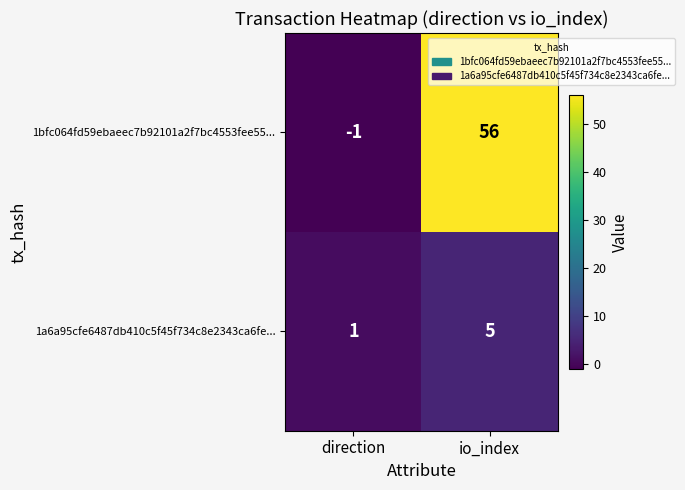

Which series has the largest total across all categories?

1bfc064fd59ebaeec7b92101a2f7bc4553fee55...